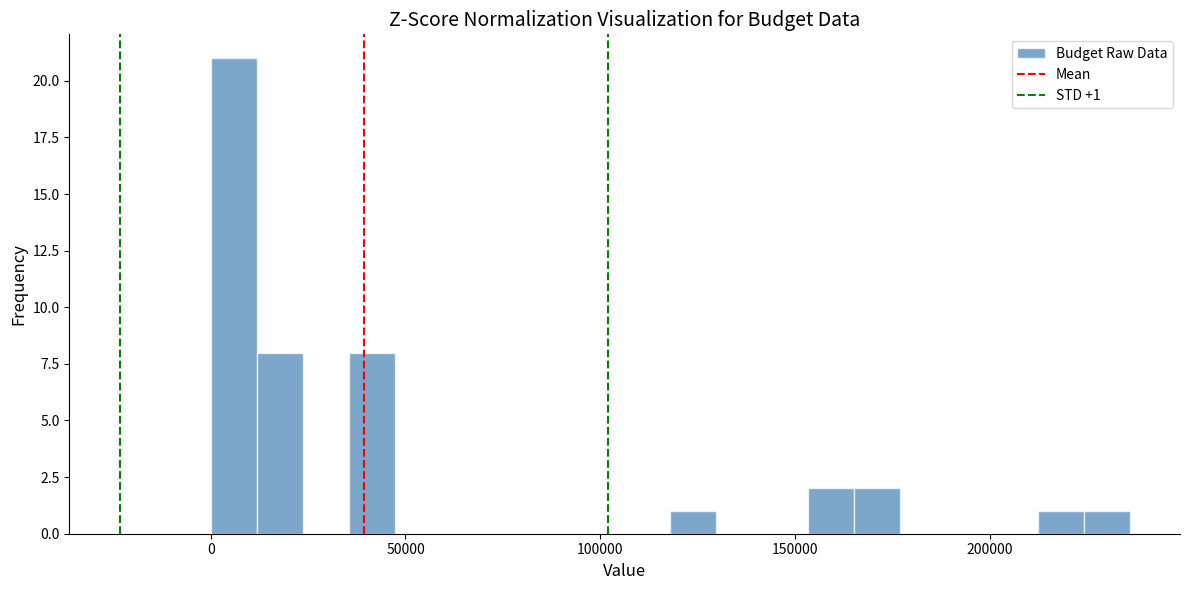

Around what value on the x-axis is the tallest bar? Give the approximate position of its centre, as read against the axis.

5000